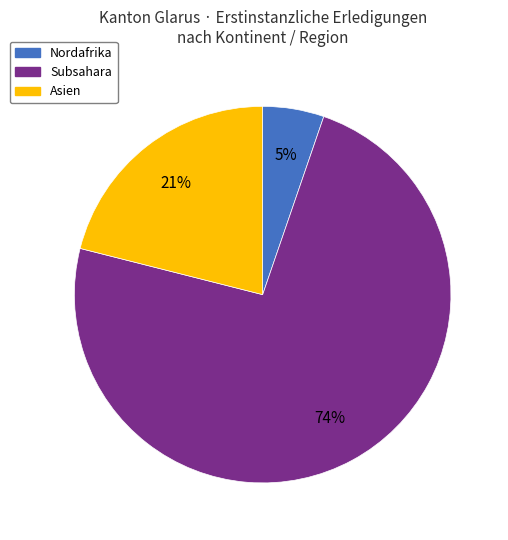

How many segments does this pie chart have?

3